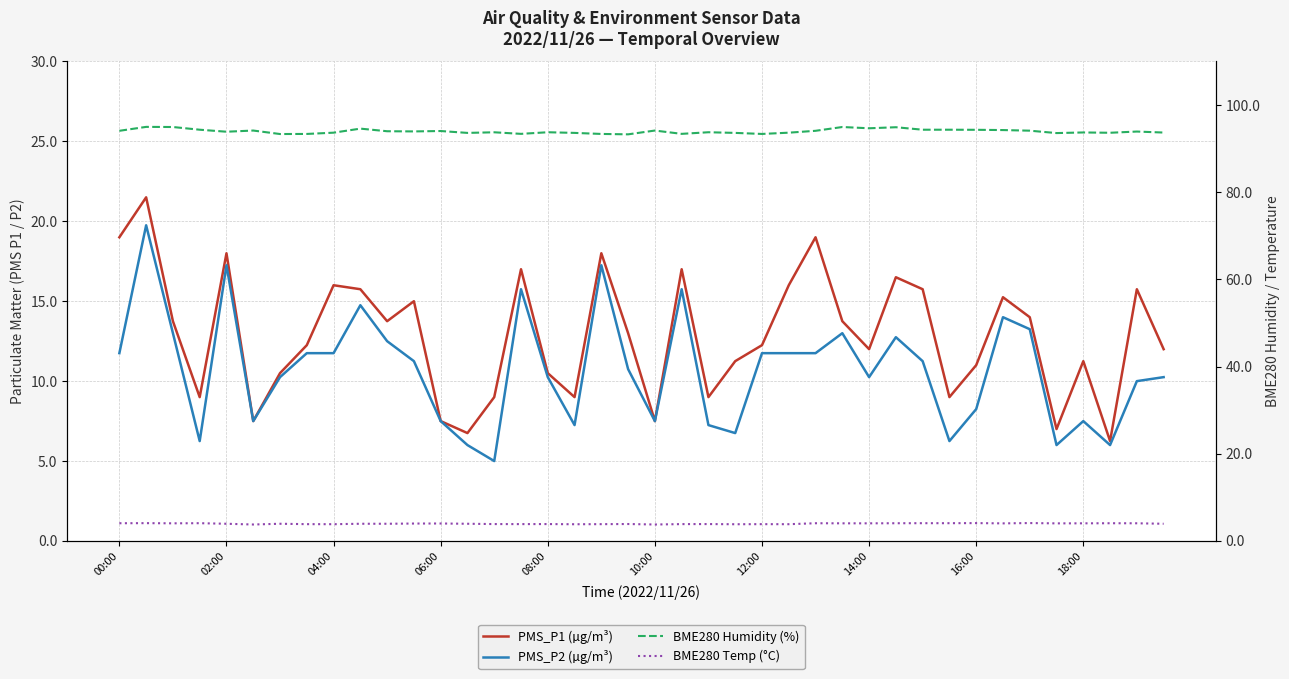

In BME280 Humidity (%), how many points are higher than both neighbors (excluding endpoints)?

12